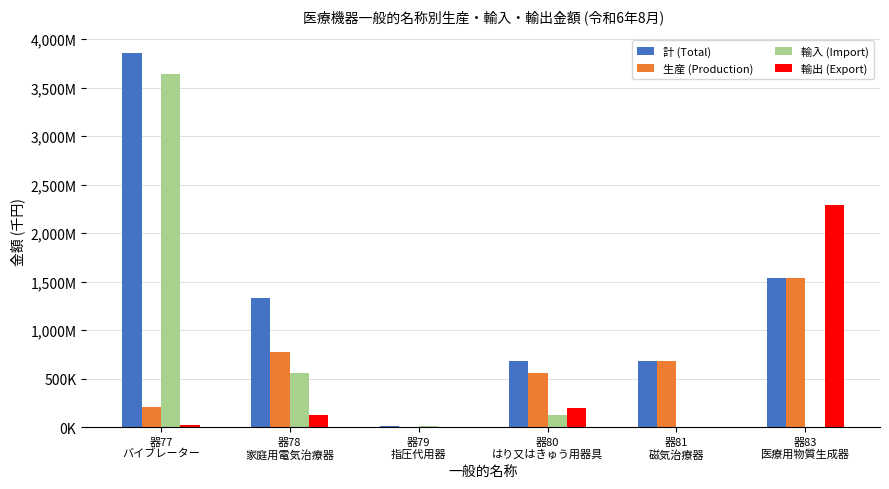

Are the bars grouped side by side (vs. stacked)?

Yes